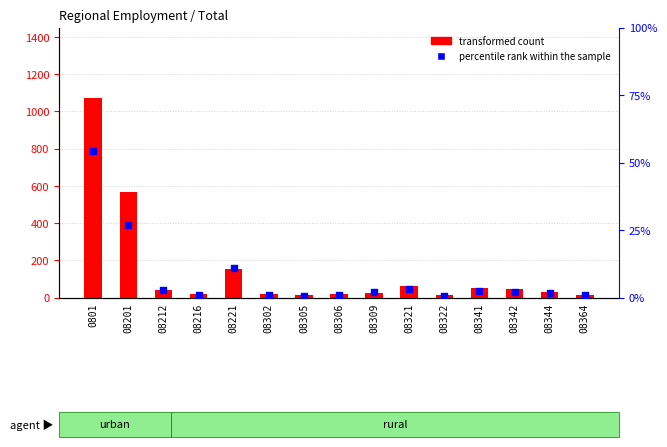

Which series has the widest spread of Y values?

transformed count